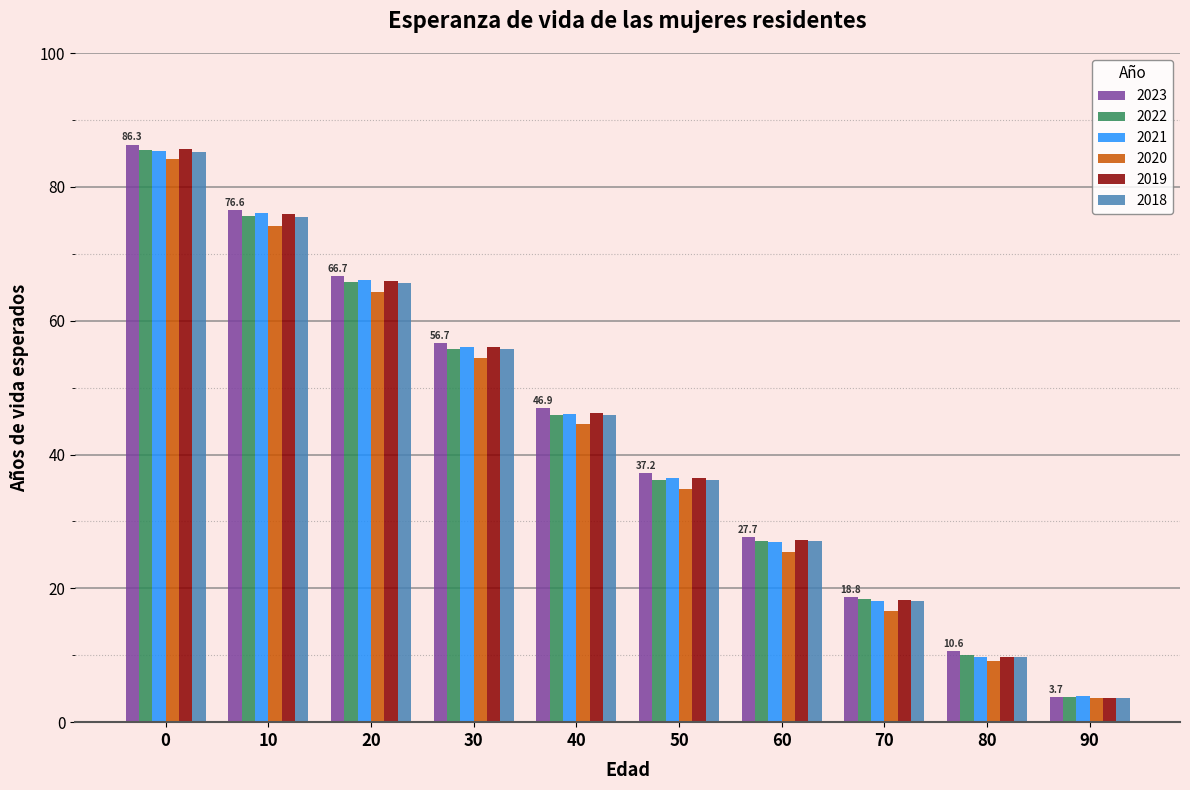

True or false: 2021 has a value of 18.0 at 70.

True